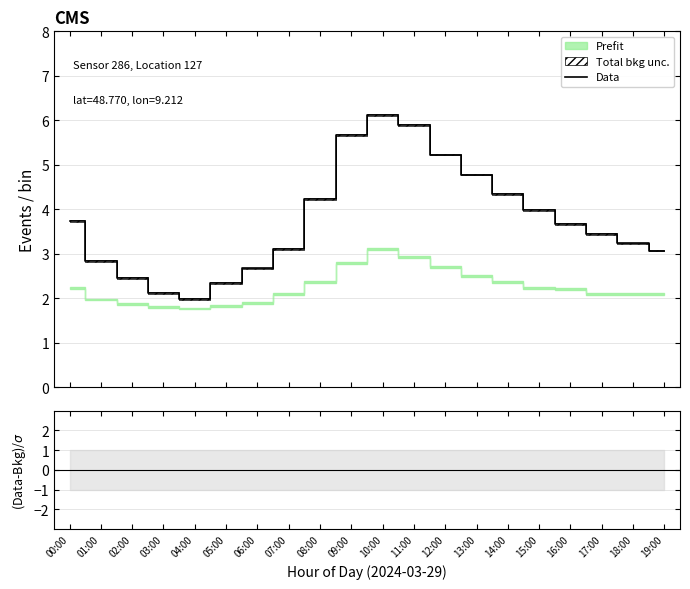

What is the highest value of the Data series?

6.1